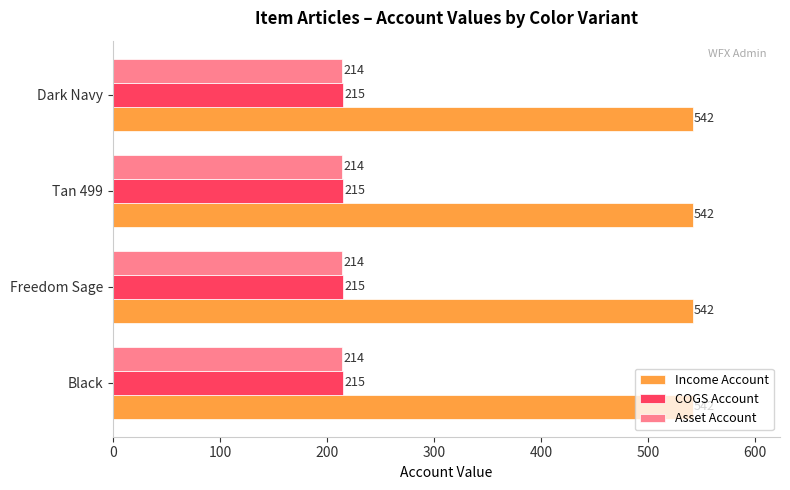

What is the sum of all Asset Account values?

856